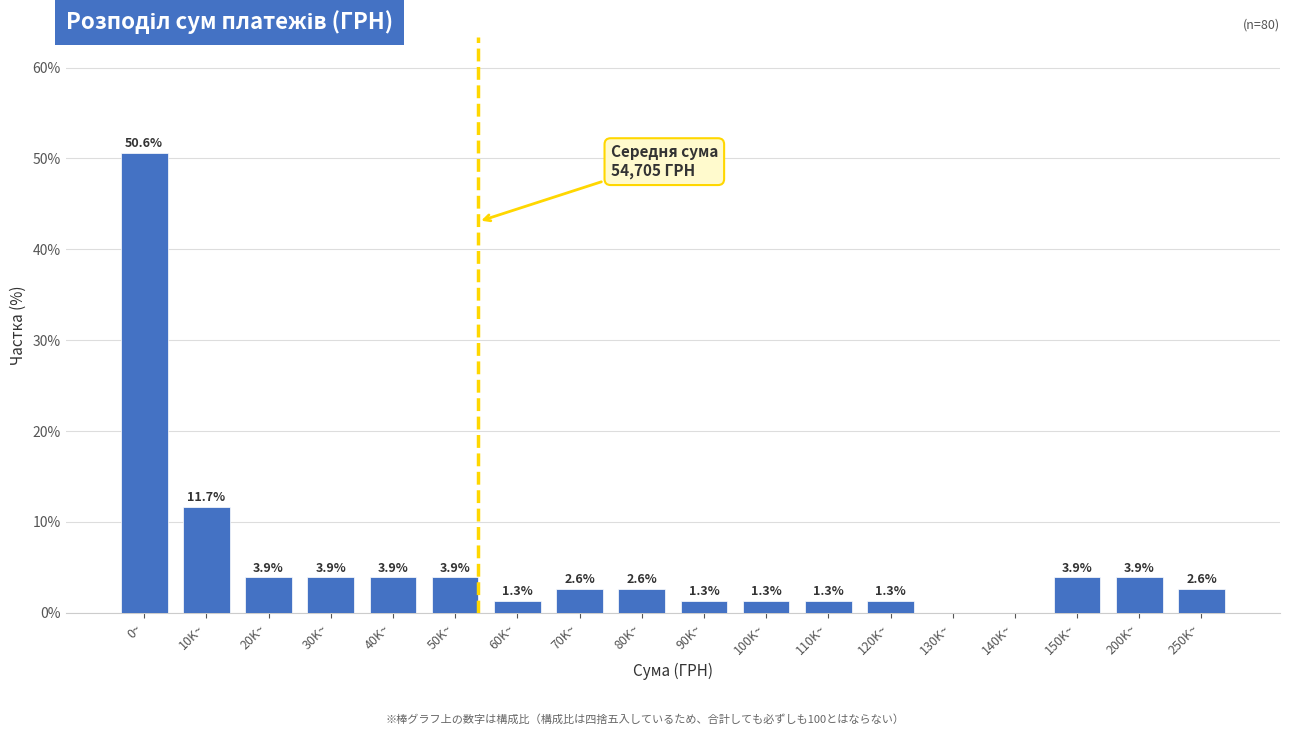

Reading right to left, list all the values displayed in this chart.

250K~=2.6	200K~=3.9	150K~=3.9	140K~=0.0	130K~=0.0	120K~=1.3	110K~=1.3	100K~=1.3	90K~=1.3	80K~=2.6	70K~=2.6	60K~=1.3	50K~=3.9	40K~=3.9	30K~=3.9	20K~=3.9	10K~=11.7	0~=50.6